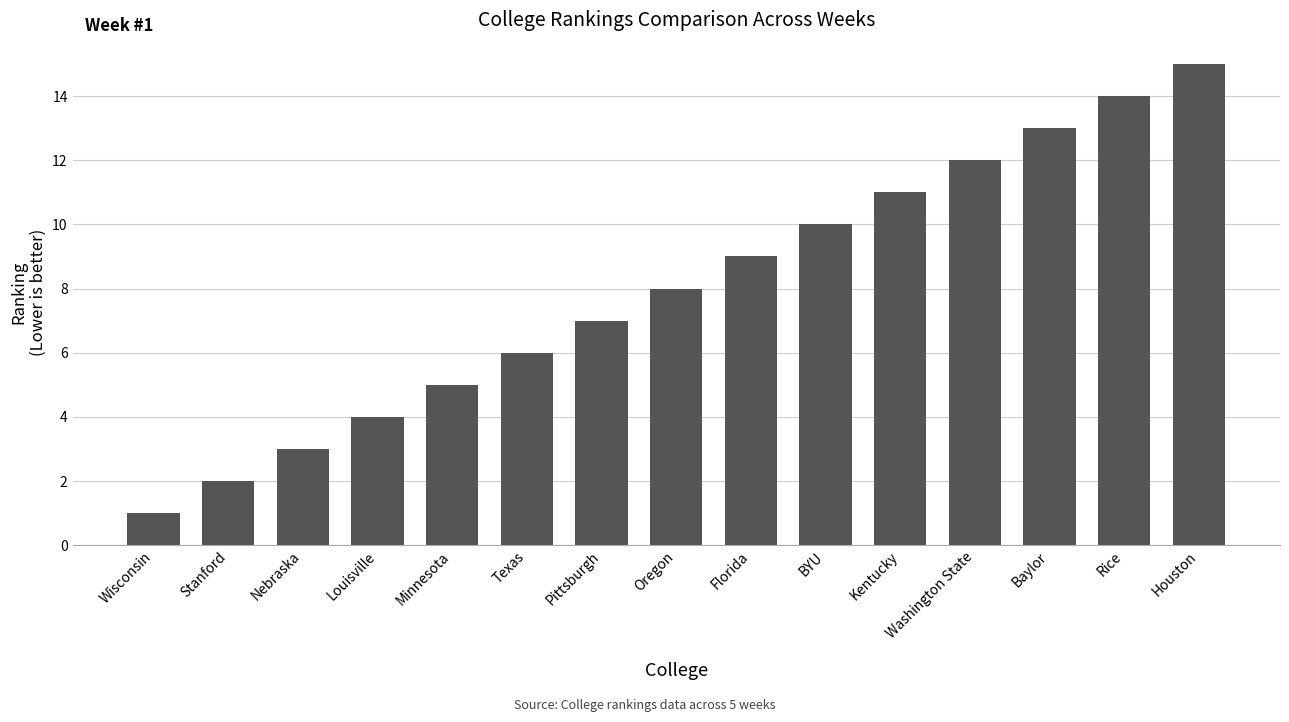

At which label is the value closest to 8?

Oregon